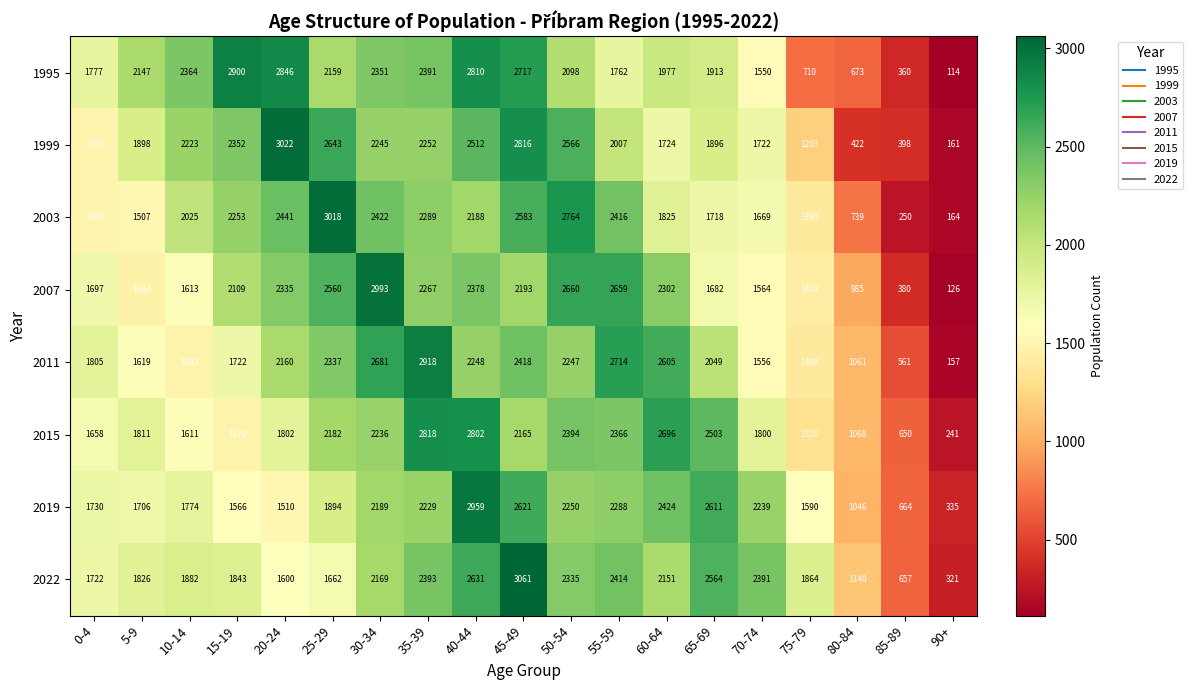

Which series has the largest range (max minus min)?

2007